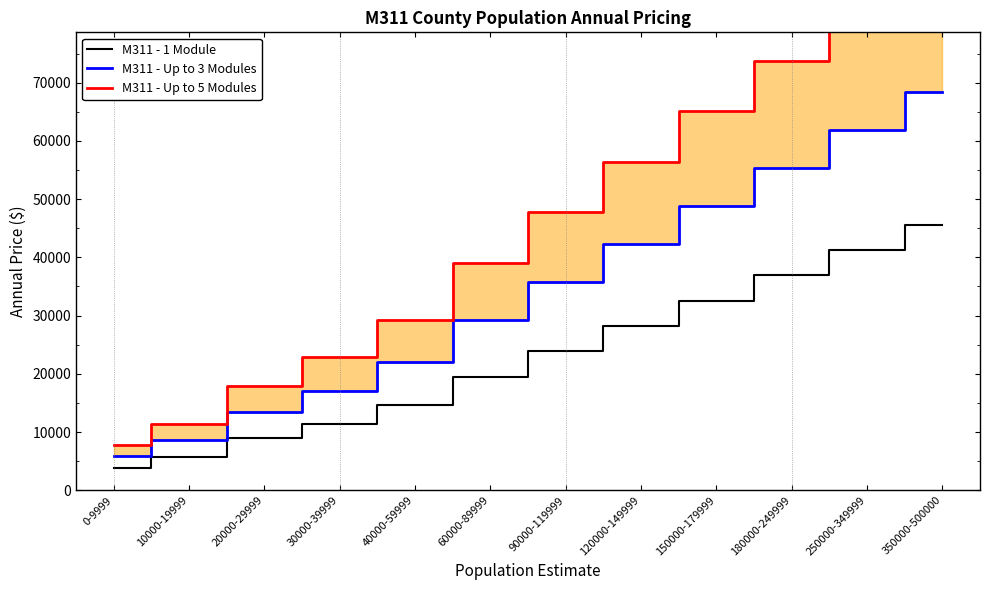

Between 0-9999 and 350000-500000, which series saw the biggest shift?

M311 - Up to 5 Modules